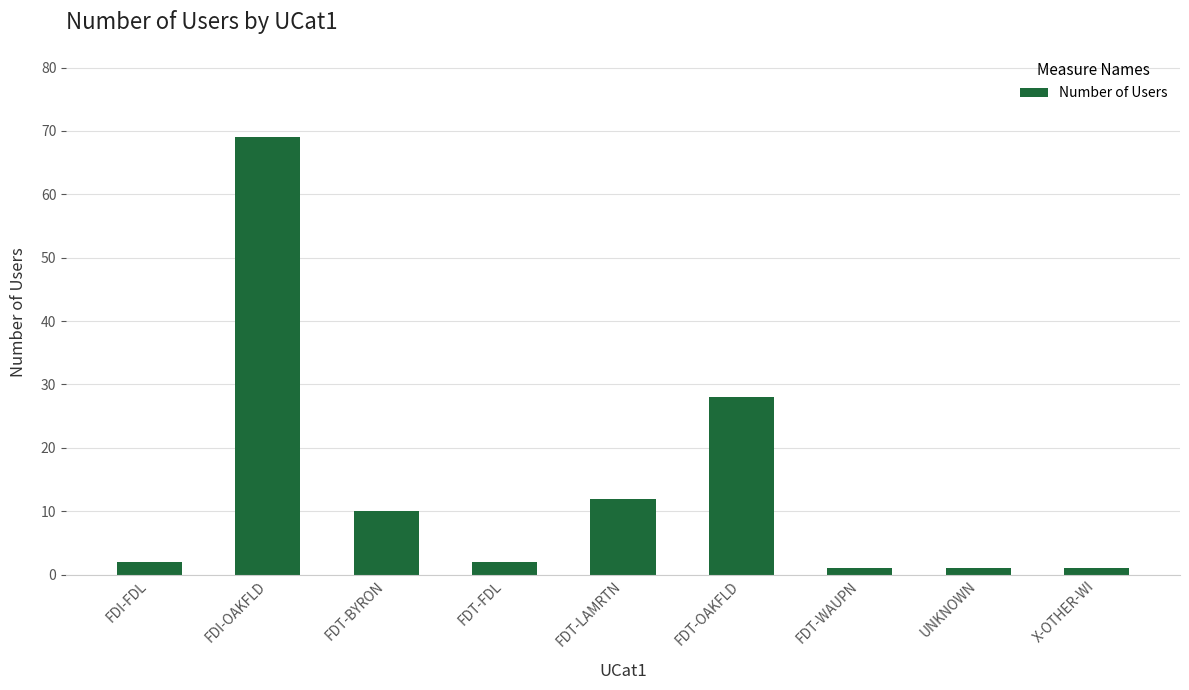

What is the sum of all values?

126